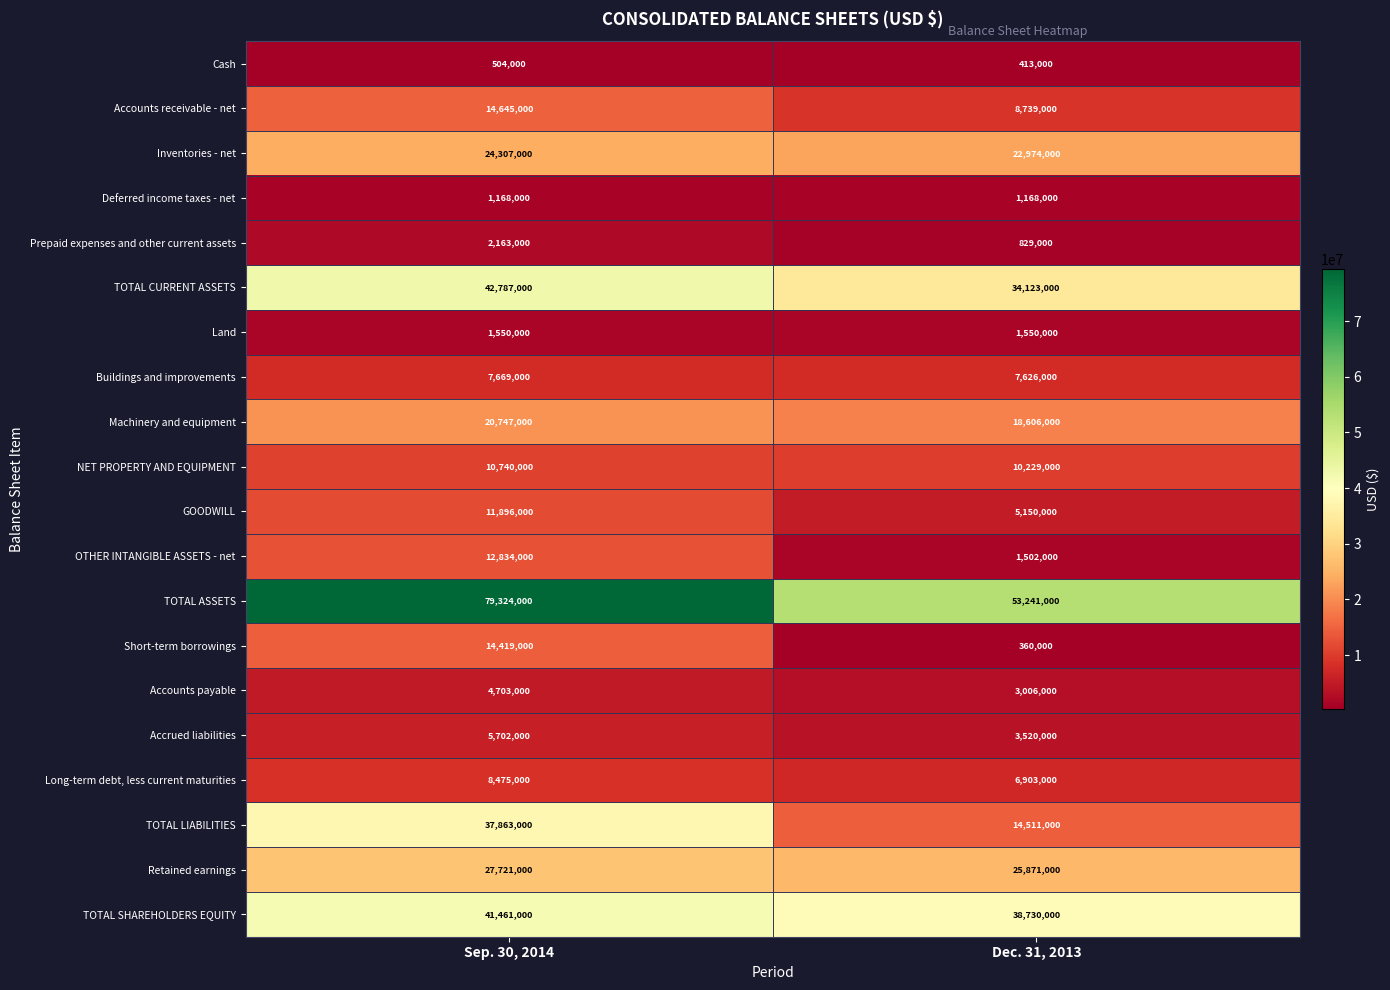

Which label corresponds to the largest value in the chart?

Sep. 30, 2014